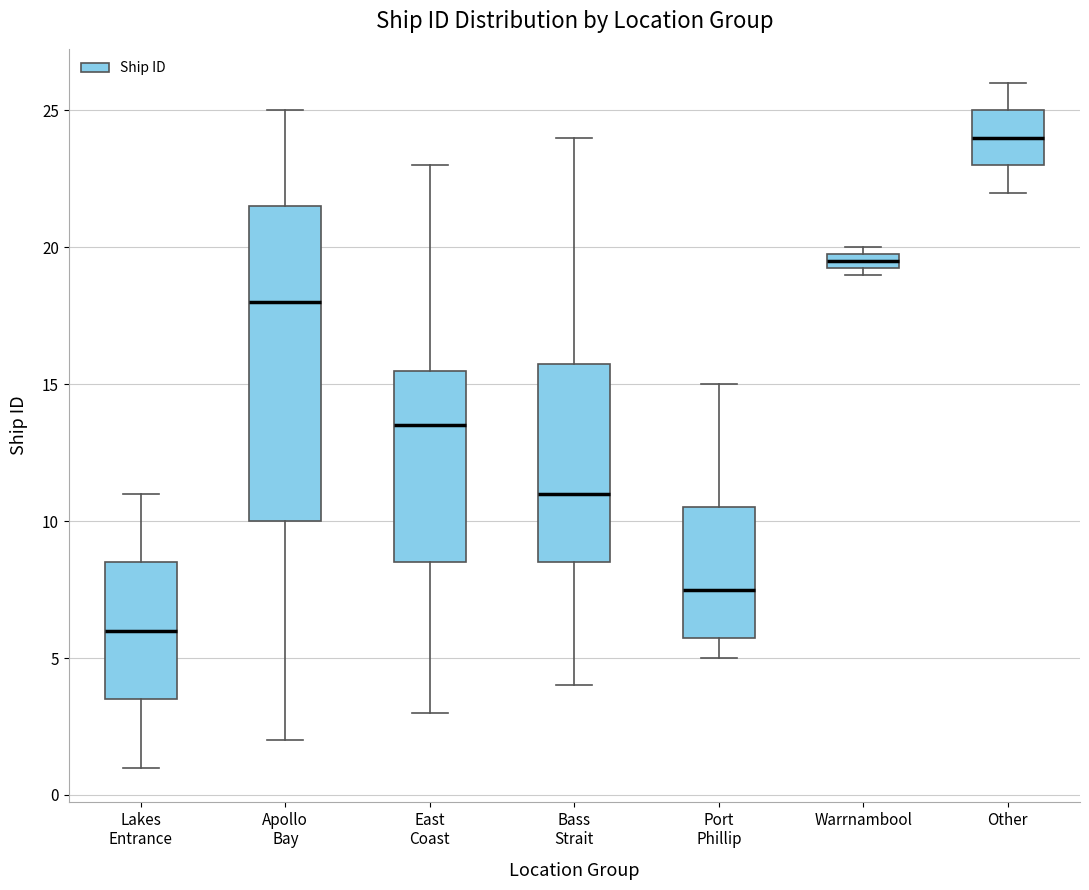

Where is the upper edge of the box for Bass Strait on the y-axis? The values are not printed on the chart, so give them approximately, as read against the axis.

16.0